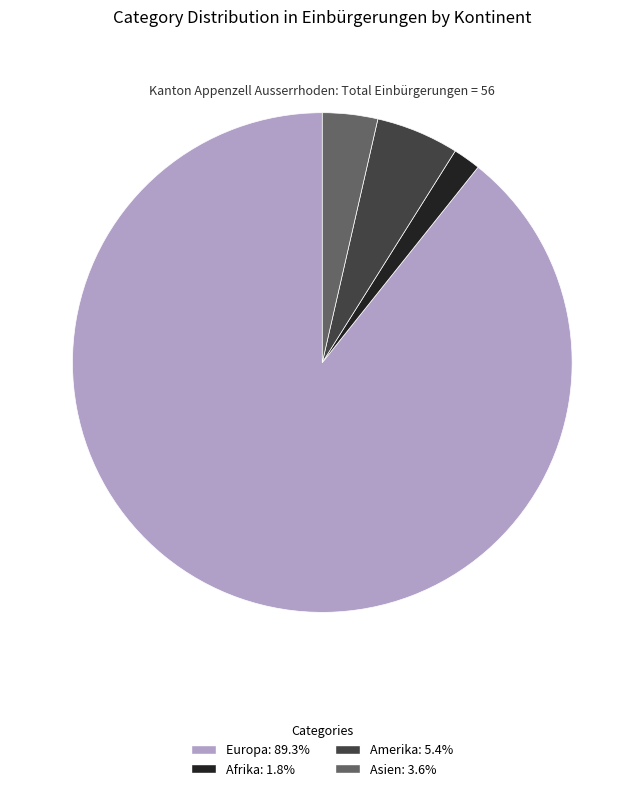

Do Europa: 89.3% and Afrika: 1.8% together represent more than half of the pie?

Yes